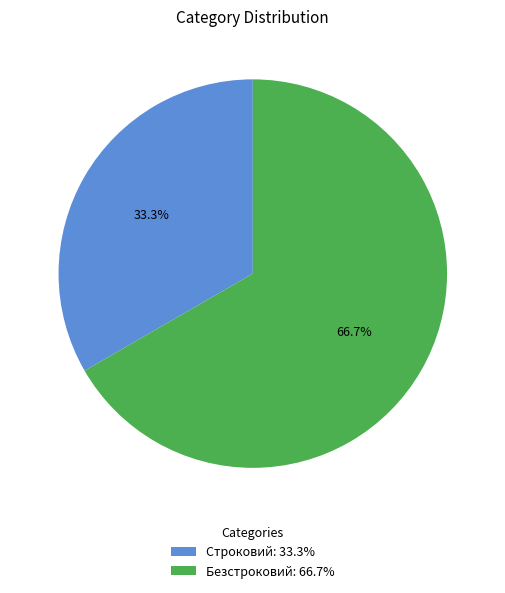

Does Строковий represent more than half of the total?

No